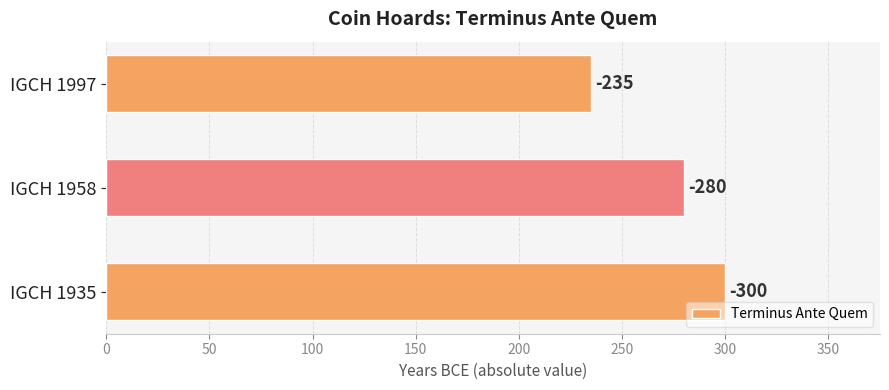

Are the bars horizontal?

Yes